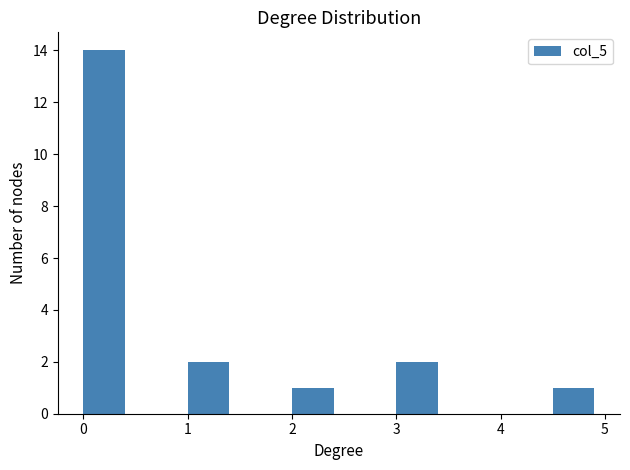

Reading left to right, transcribe this chart: for each bar, give the range it covers on the x-axis and its height. The values are not printed on the chart, so give them approximately, as read against the axis.

0.0 to 0.5: 14
0.5 to 1.0: 0
1.0 to 1.5: 2
1.5 to 2.0: 0
2.0 to 2.5: 1
2.5 to 3.0: 0
3.0 to 3.5: 2
3.5 to 4.0: 0
4.0 to 4.5: 0
4.5 to 5.0: 1